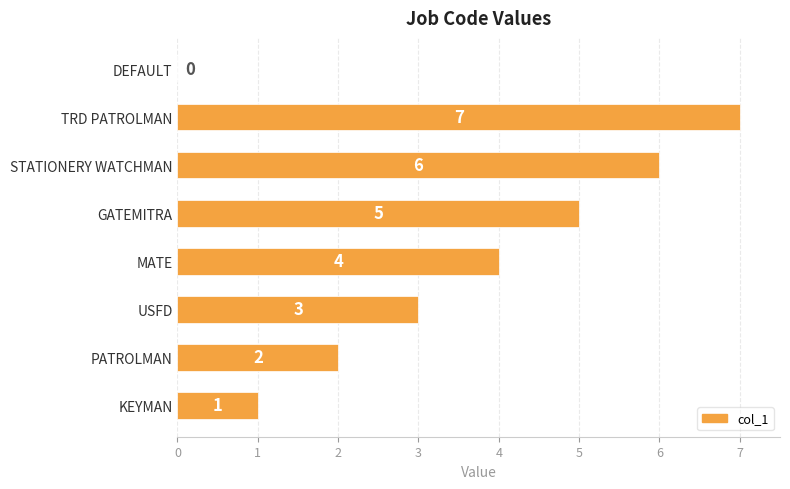

Where is the data nearest to the value 3?

USFD